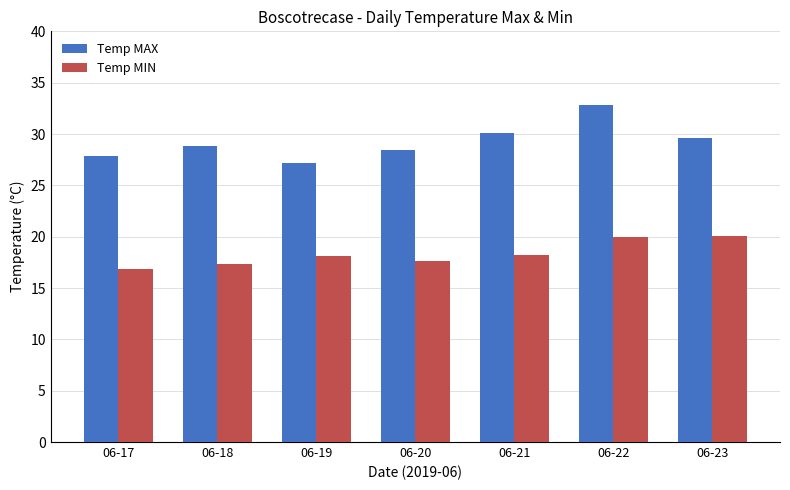

What is the total value across all series at 06-19?

45.3